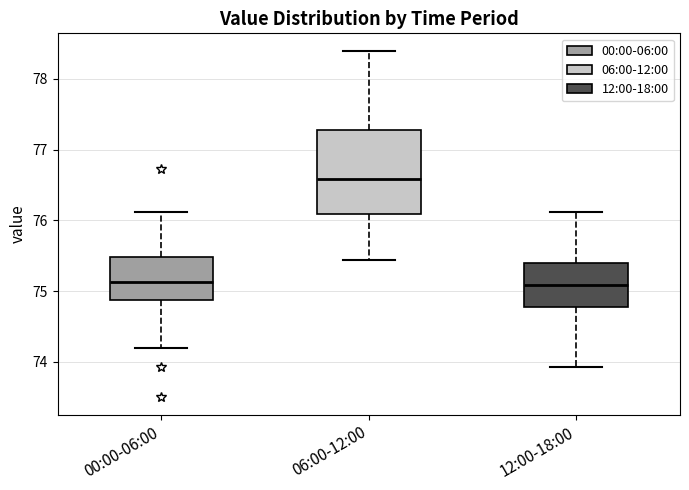

Reading left to right, read every box against the y-axis: the position of its median line, the range the box covers, and the ends of its whiskers. The values are not printed on the chart, so give them approximately, as read against the axis.

00:00-06:00: median 75.1, box 74.9 to 75.5, whiskers 74.2 to 76.1
06:00-12:00: median 76.6, box 76.1 to 77.3, whiskers 75.4 to 78.4
12:00-18:00: median 75.1, box 74.8 to 75.4, whiskers 73.9 to 76.1